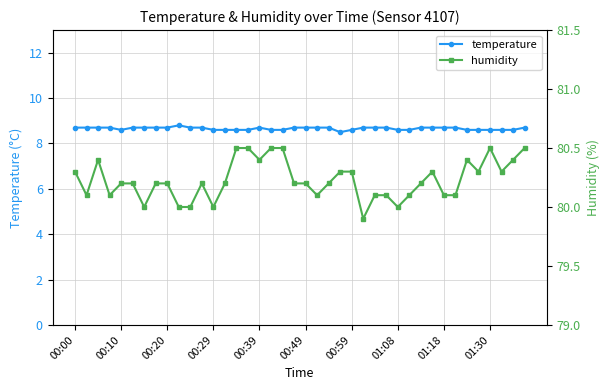

How many lines are shown in the chart?

2